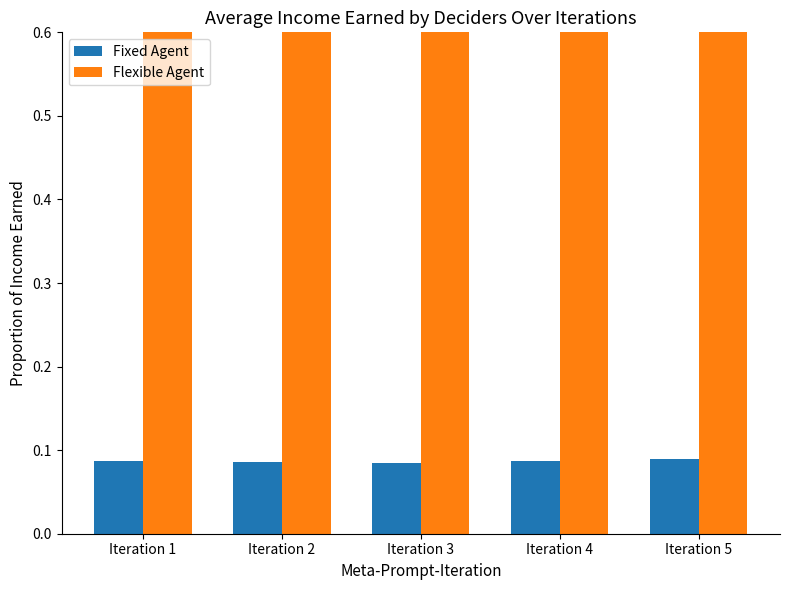

At how many categories does at least one series exceed 0?

5